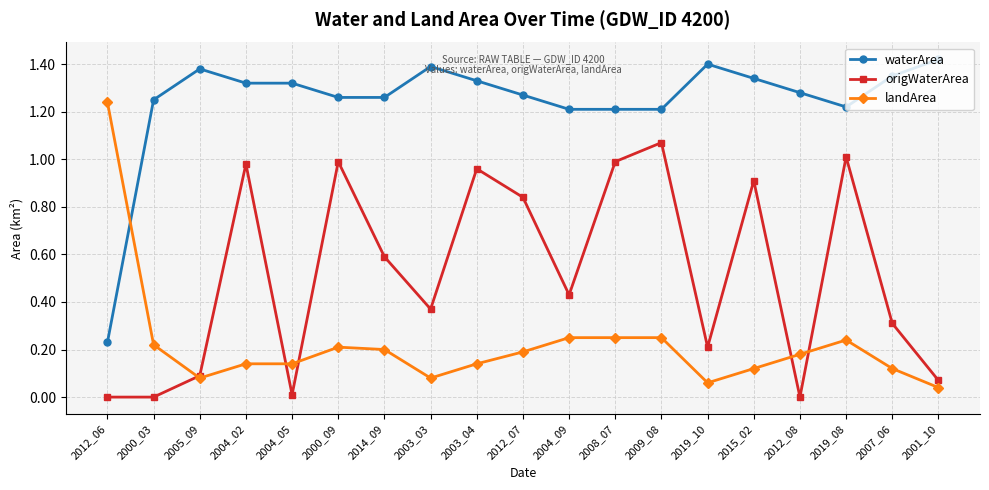

How many categories are shown in the chart?

19